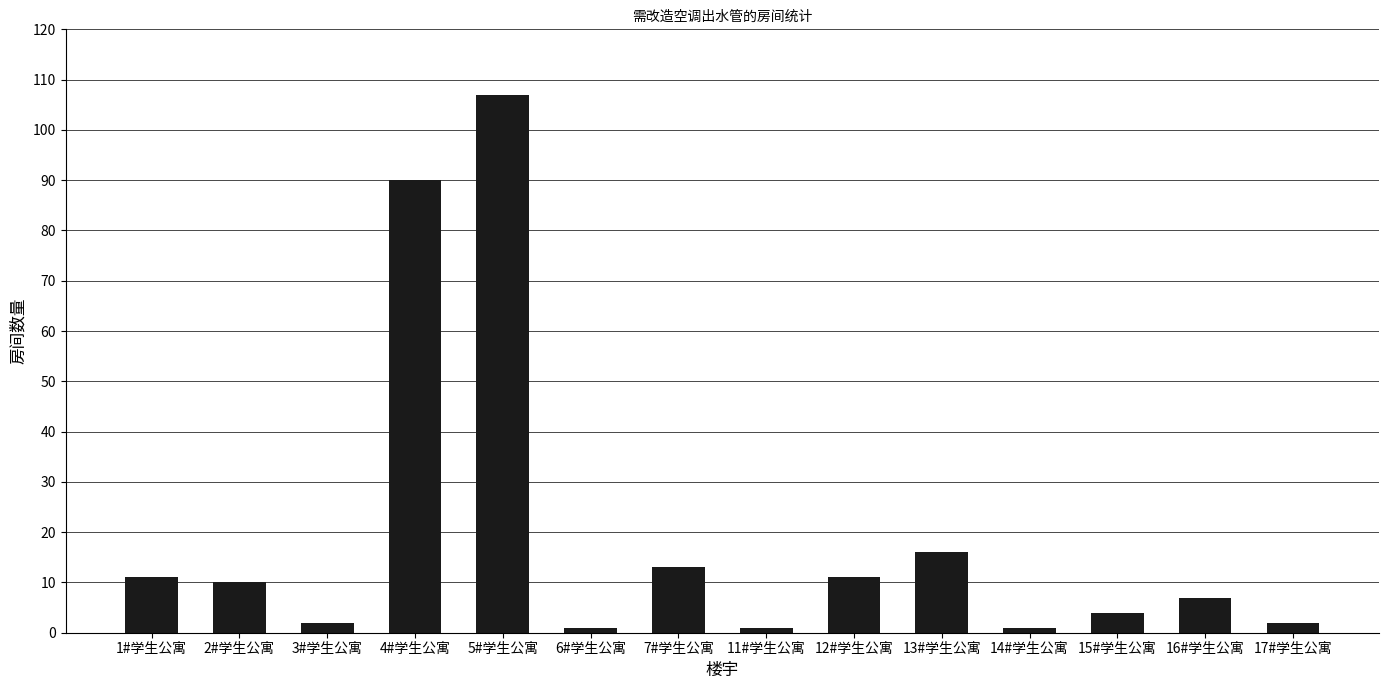

What position from the right is 6#学生公寓?

9